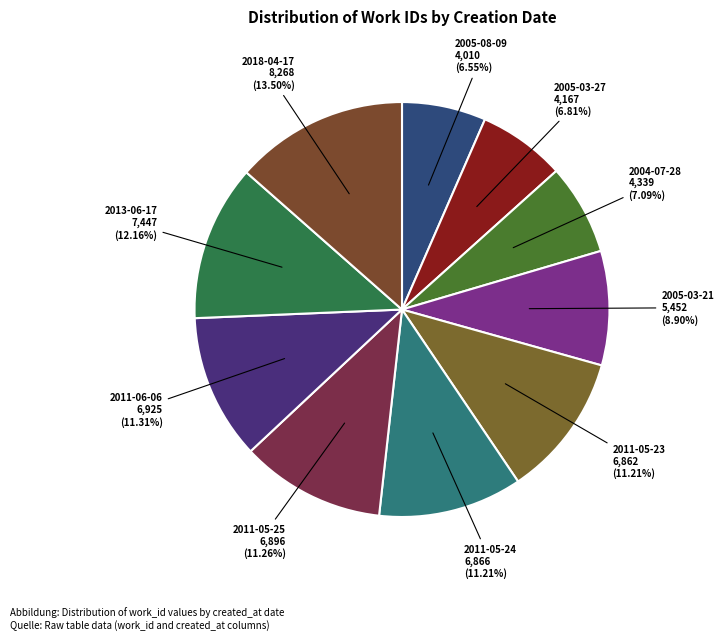

To the nearest percent, what is the difference between the 2005-08-09 and 2011-05-24 slice percentages?

5%